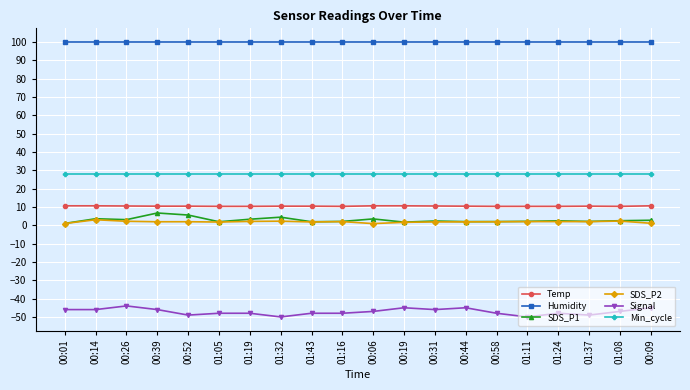

The value of Min_cycle at 00:39 is 40.5. True or false?

False